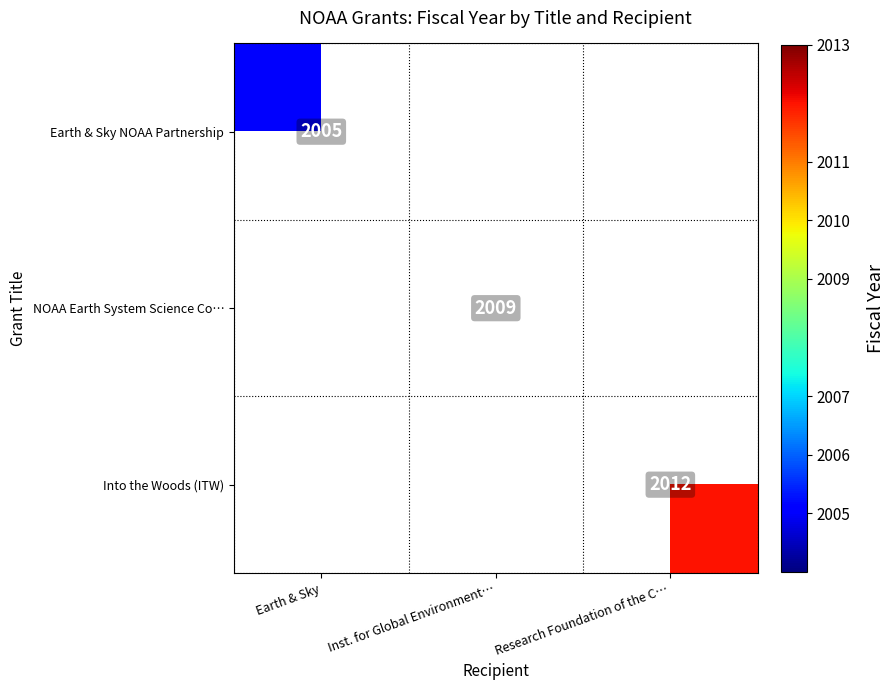

Is it true that Earth & Sky NOAA Partnership equals 485 at Earth & Sky?

False